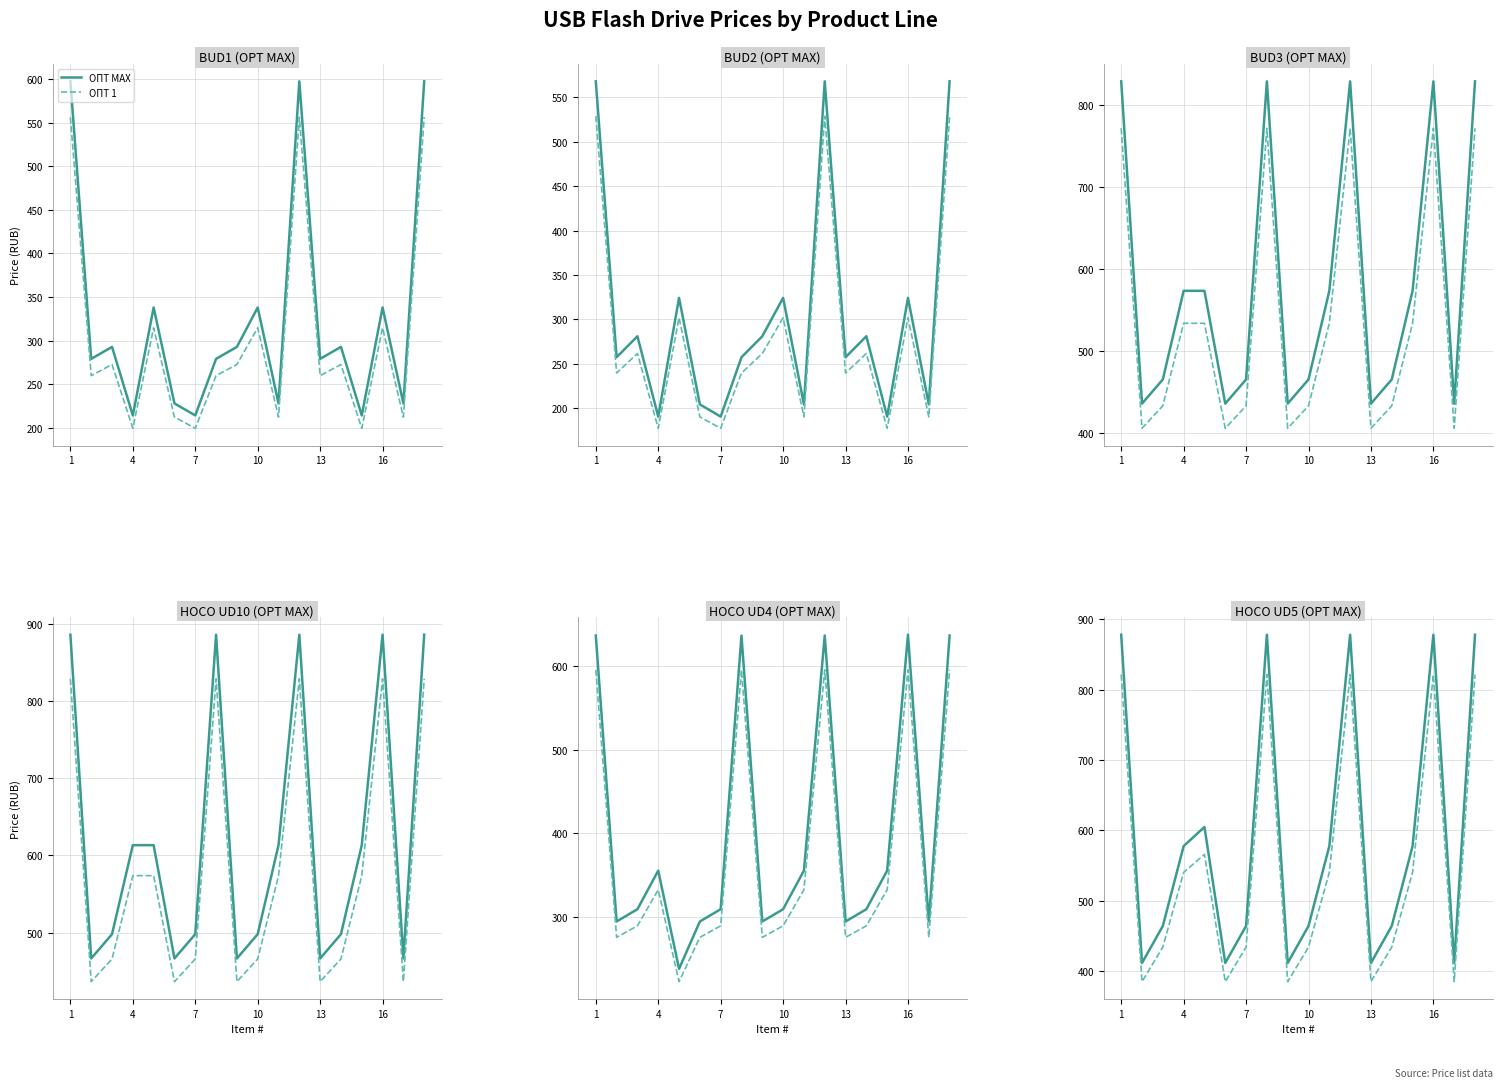

What is the label of the 18th point from the right?

1